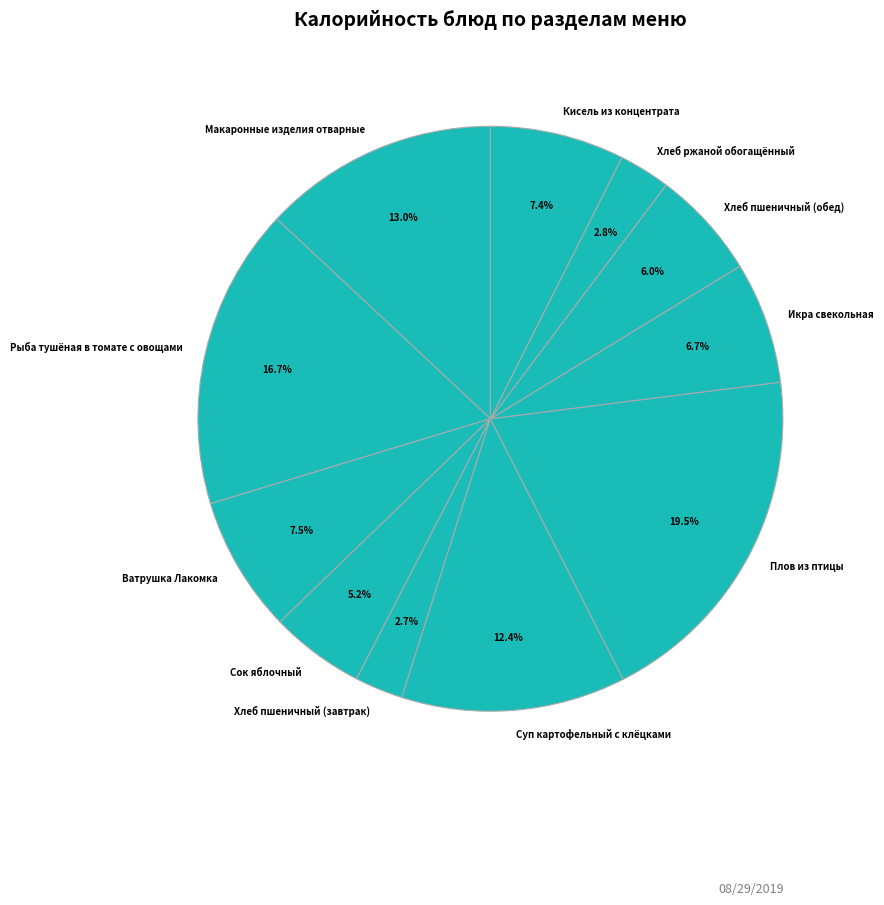

Which slice is the largest?

Плов из птицы